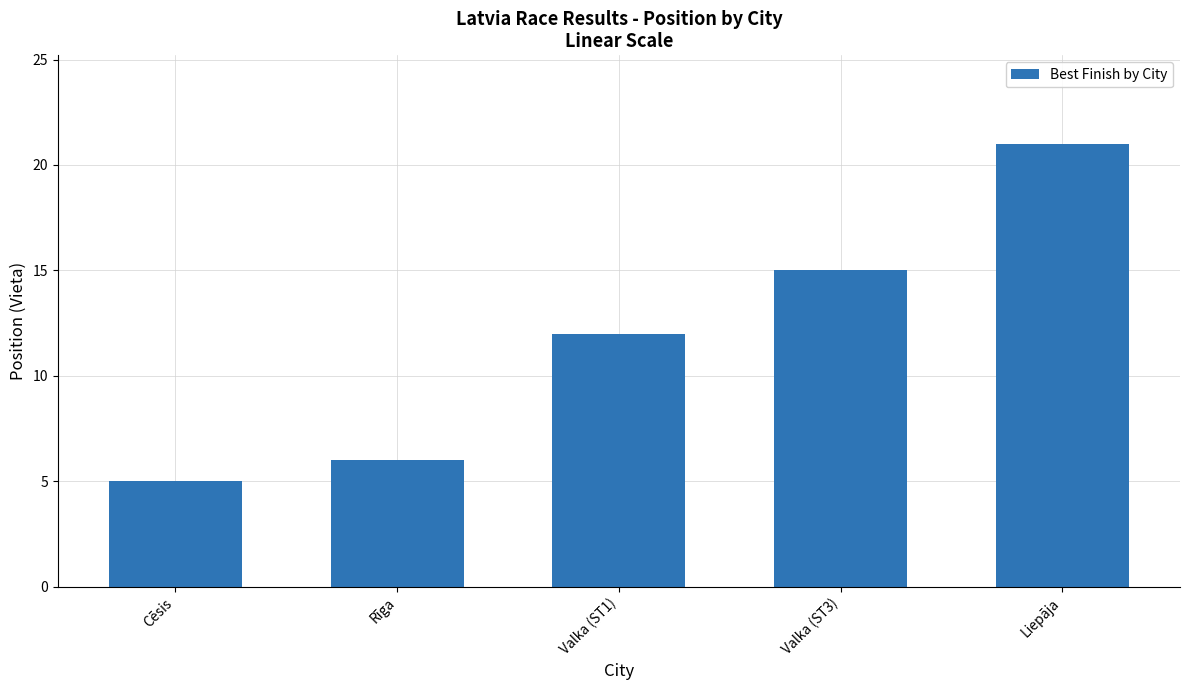

The value at Valka (ST1) is 12. True or false?

True